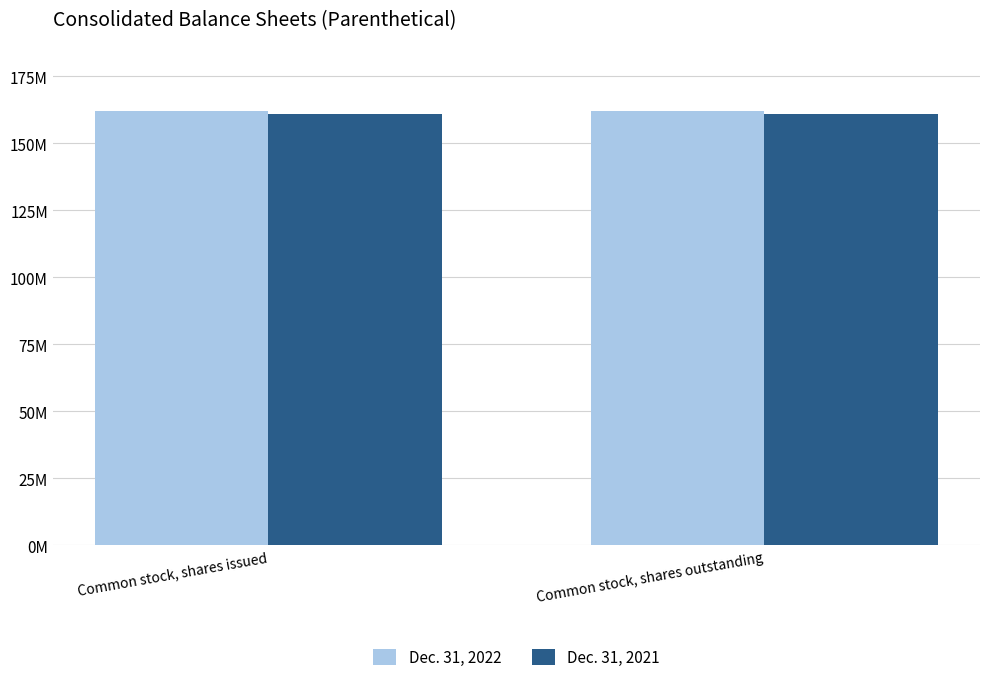

What is the sum of all Dec. 31, 2022 values?

324129744